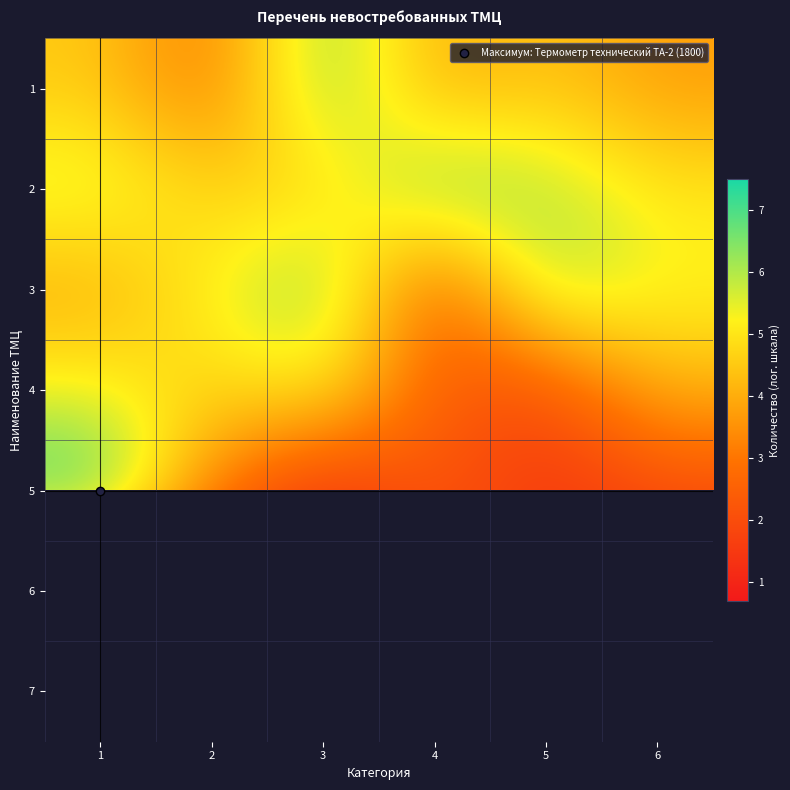

At which category does the chart reach its peak across all series?

1